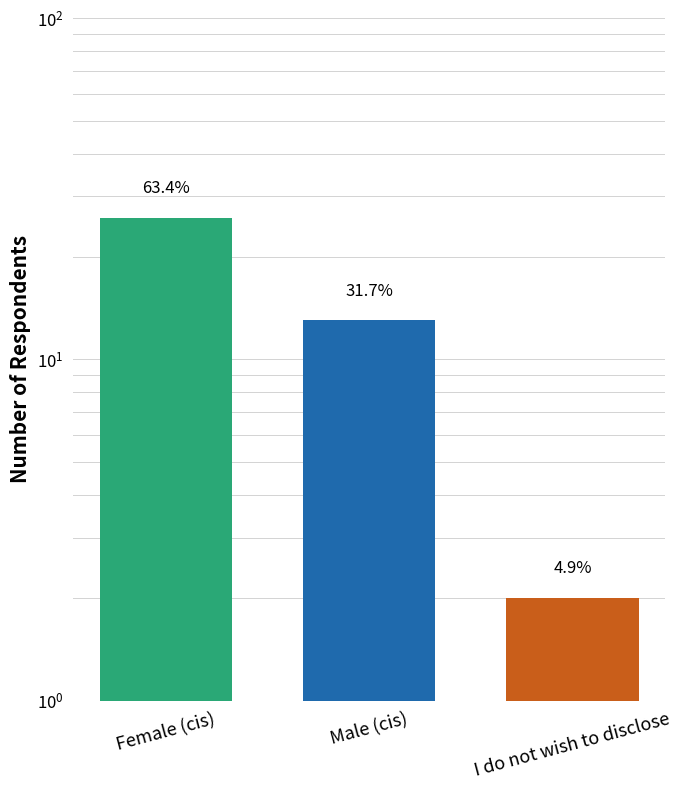

Where does the data first go above 13?

Female (cis)